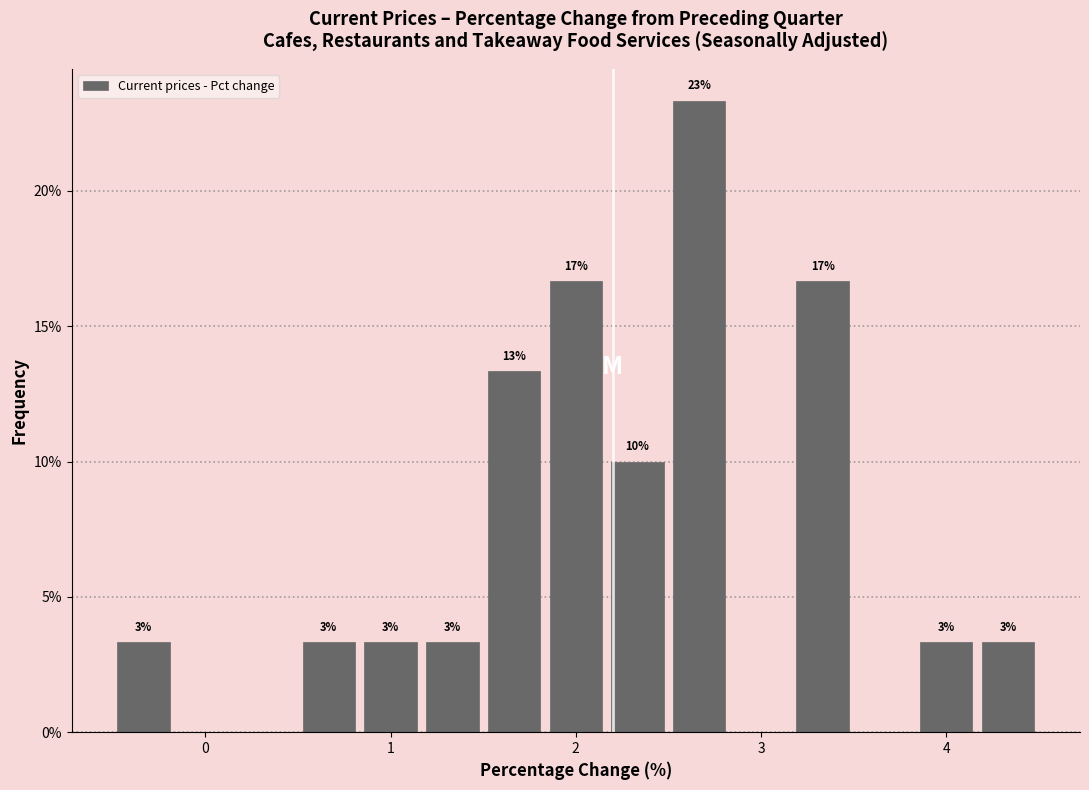

Around what value on the x-axis is the tallest bar? Give the approximate position of its centre, as read against the axis.

2.7